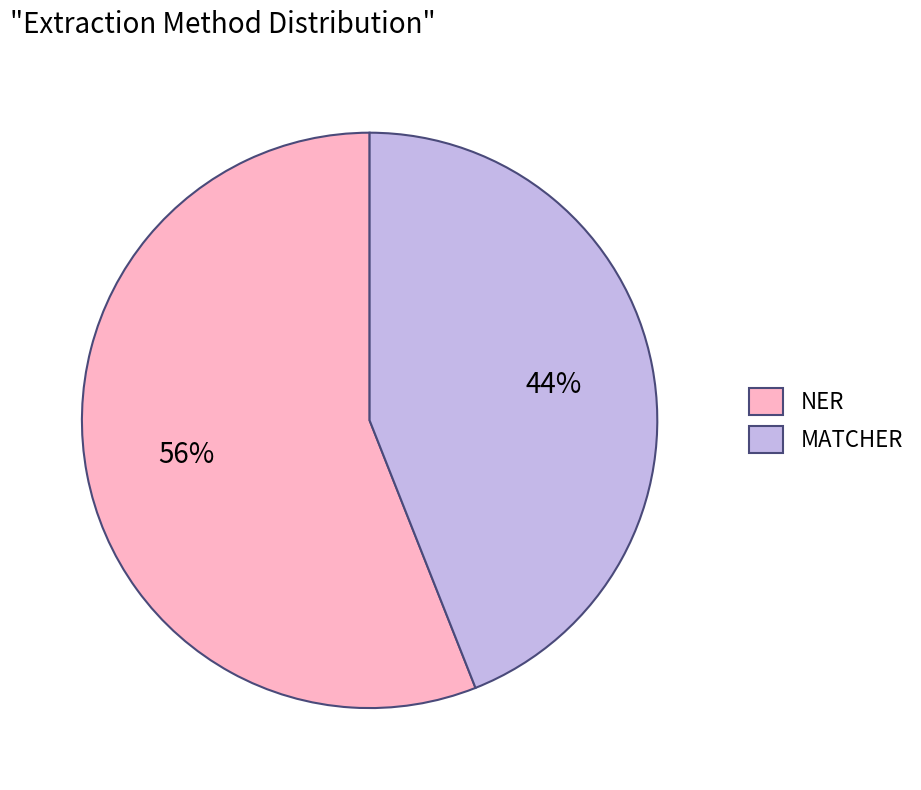

Between MATCHER and NER, which is larger?

NER